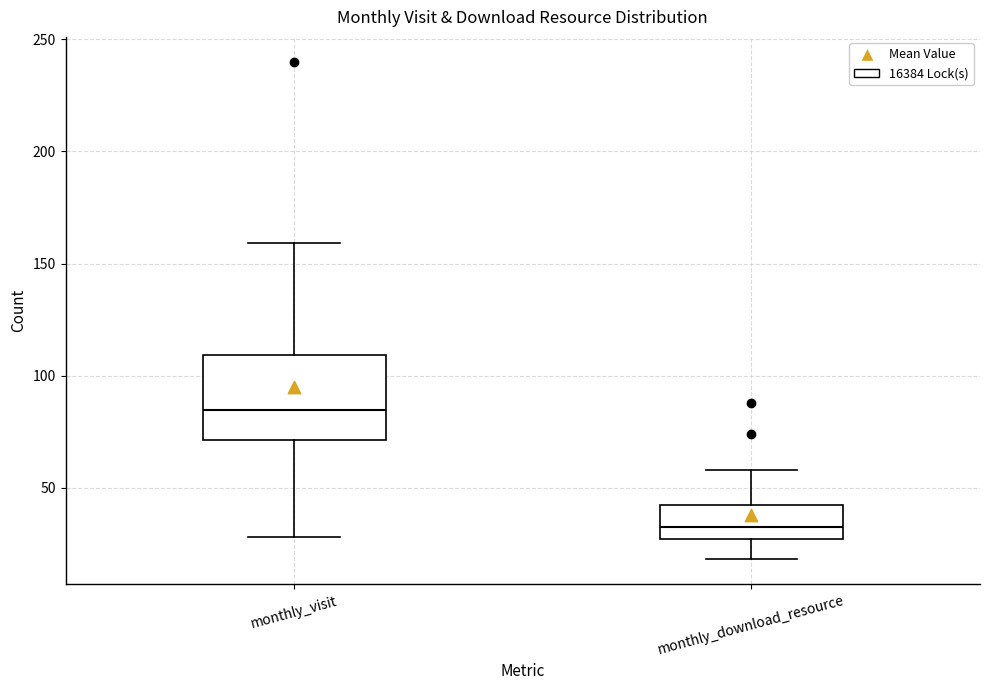

Which box has the highest median line?

monthly_visit